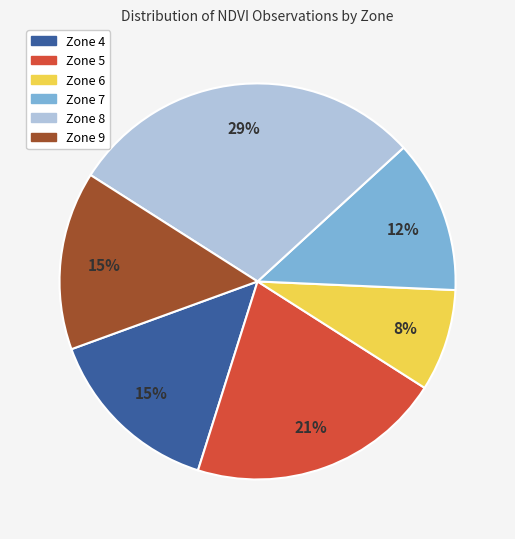

To the nearest percent, what is the combined percentage of Zone 5 and Zone 6?

29%